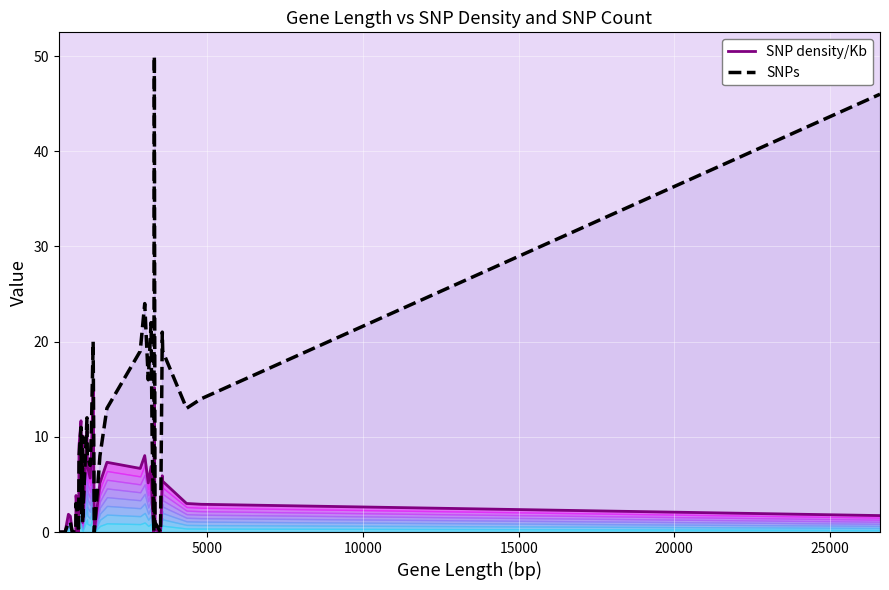

True or false: SNP density/Kb and SNPs intersect in this chart.

True